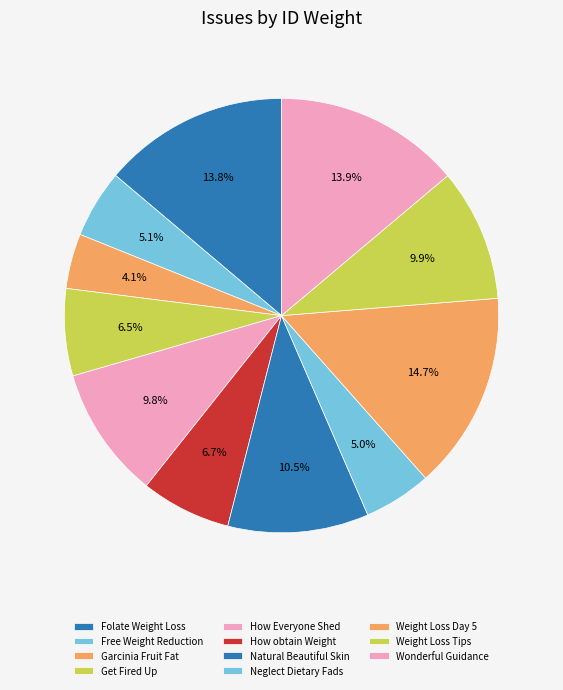

How many segments does this pie chart have?

11